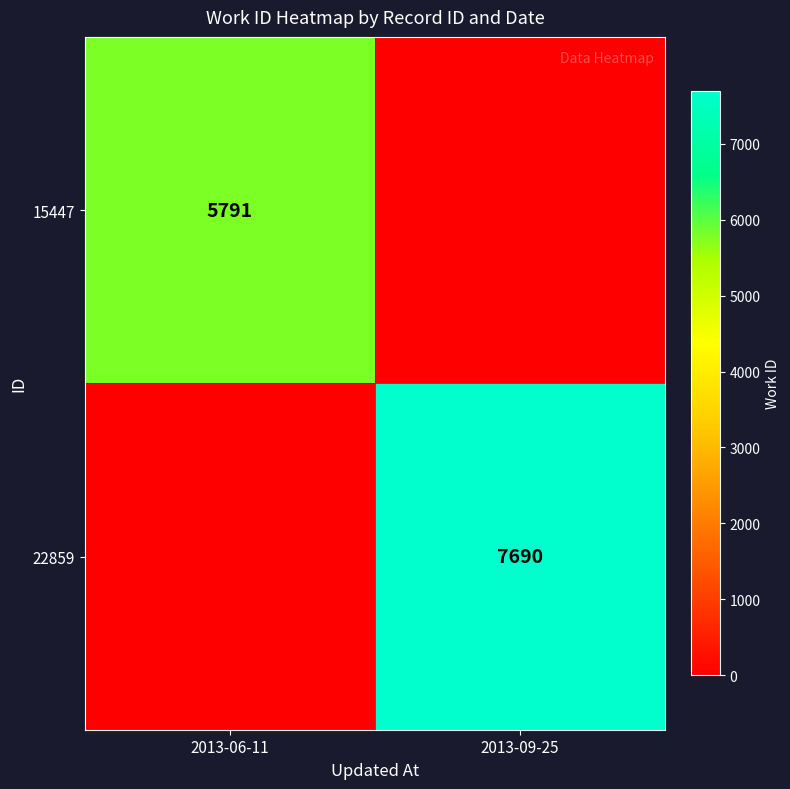

The value of 15447 at 2013-06-11 is 8223. True or false?

False